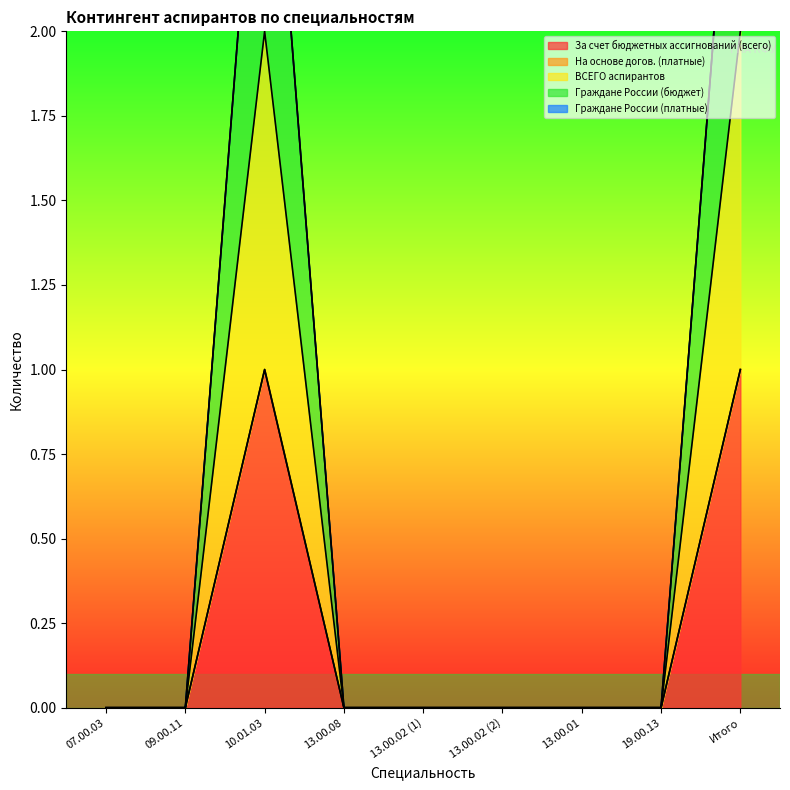

What is the maximum value shown in the chart?

2